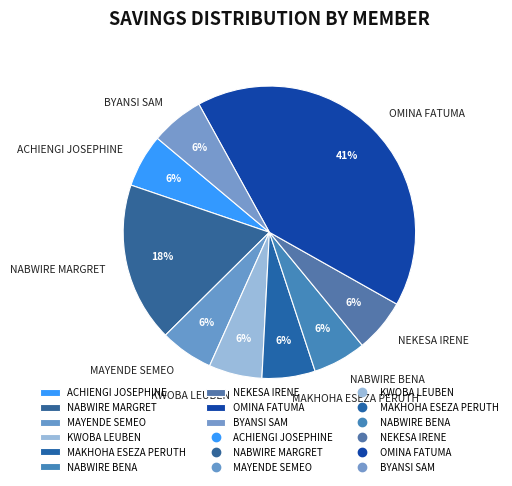

To the nearest percent, what is the combined percentage of NEKESA IRENE and ACHIENGI JOSEPHINE?

12%